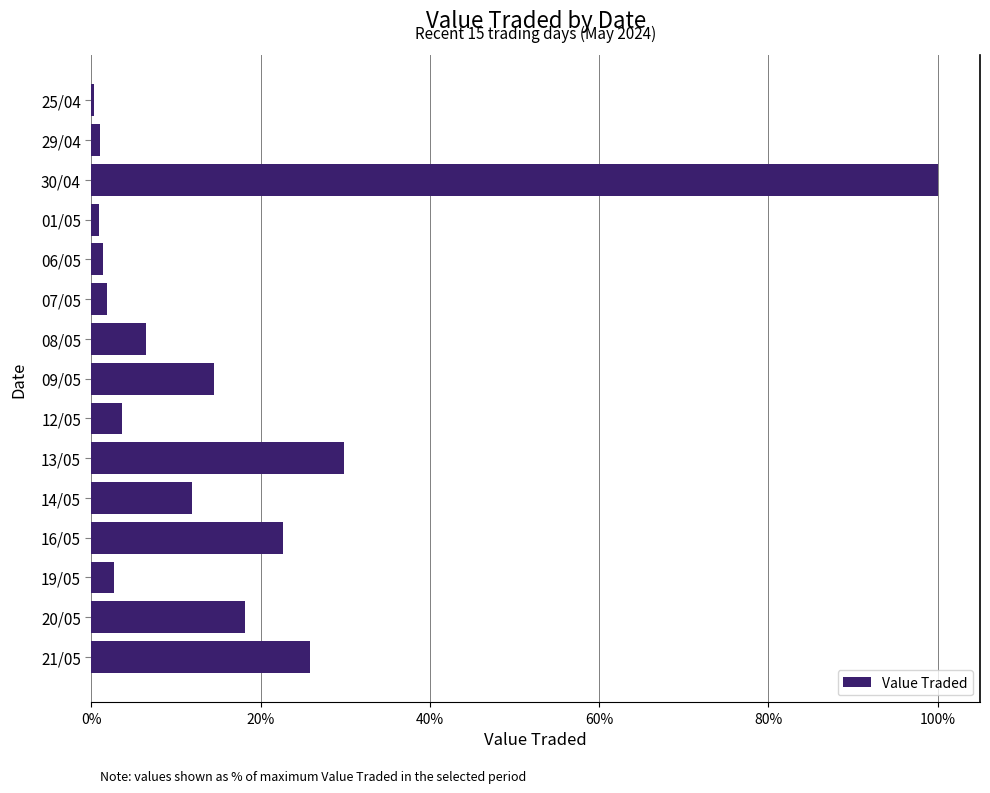

Is it true that the value at 30/04 is 66.5?

False